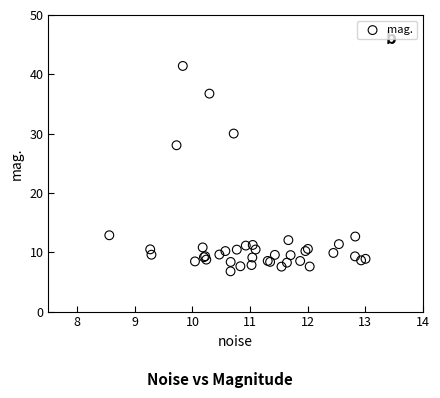

What Y value in the scatter plot is closest to 24?

28.0